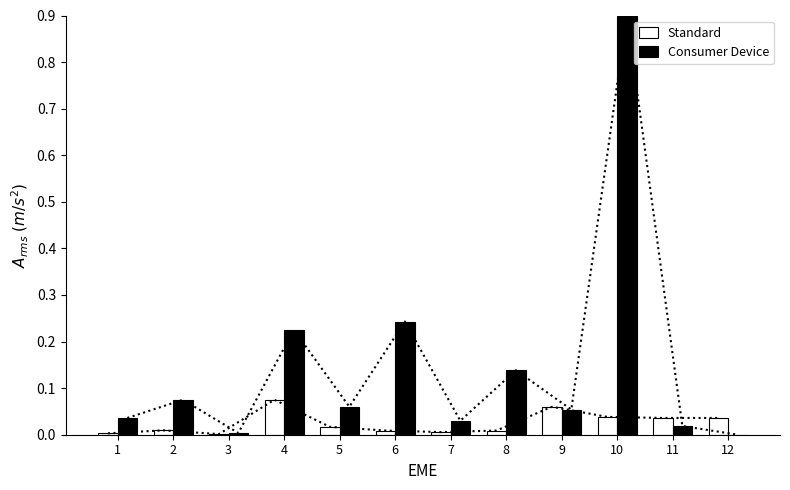

At 1, list the series in order from largest to smallest.

Consumer Device, Standard